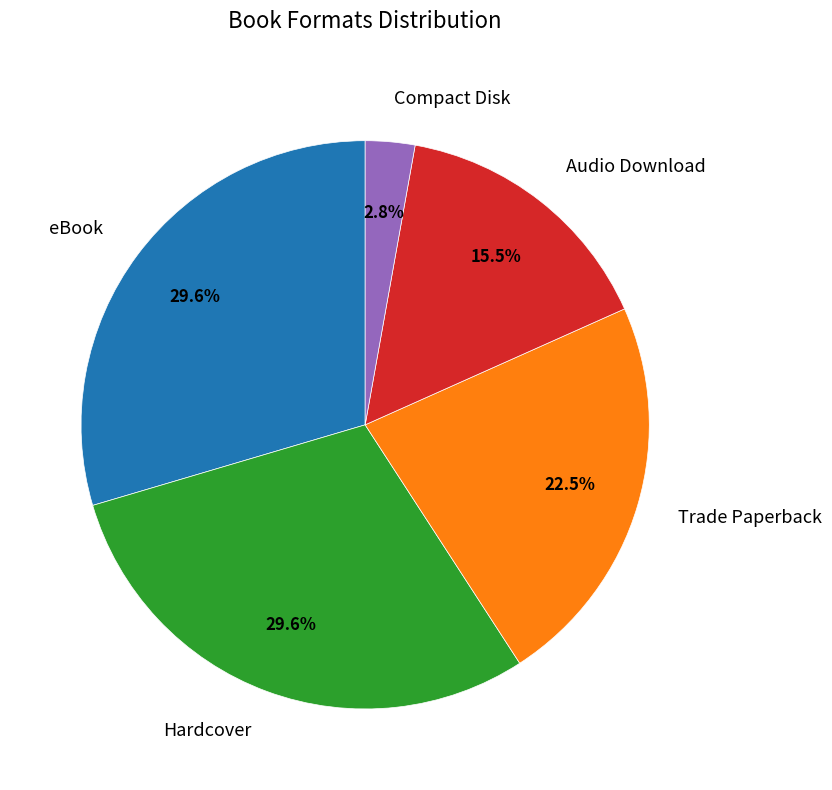

Between Hardcover and Audio Download, which is larger?

Hardcover